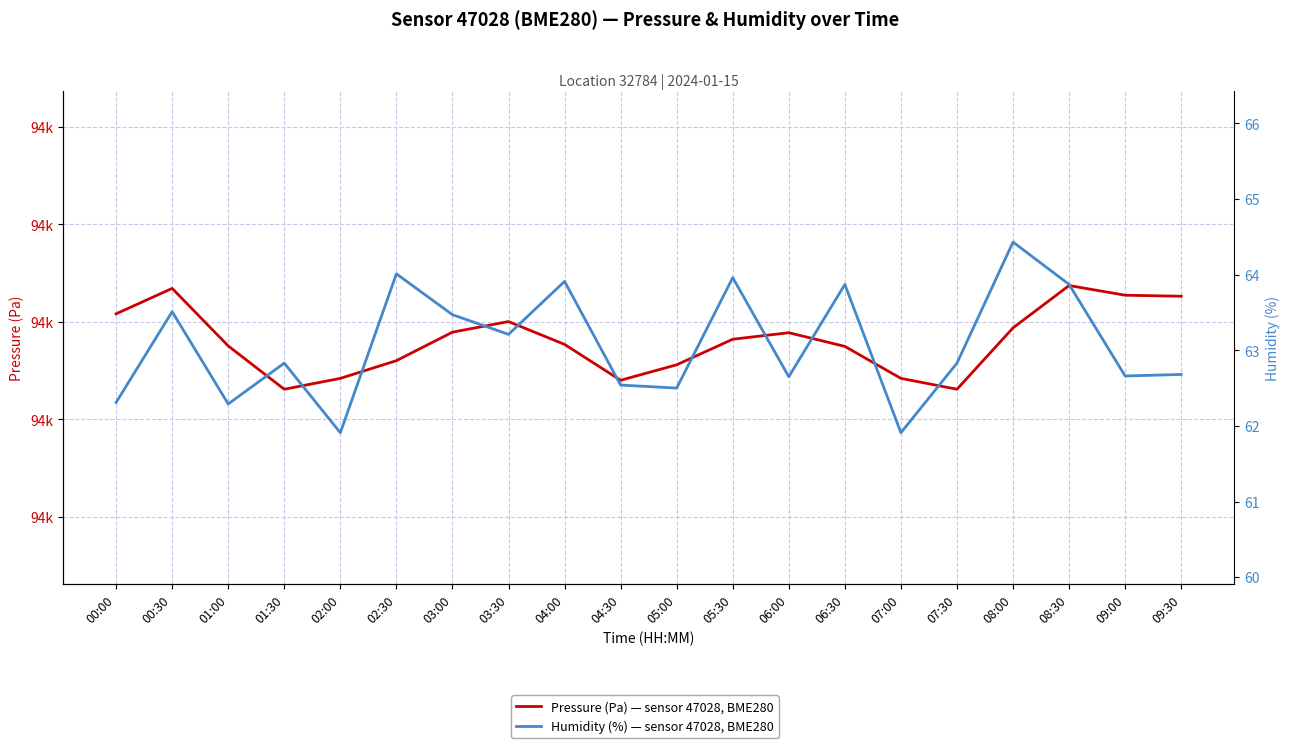

At how many categories does at least one series exceed 66391?

20